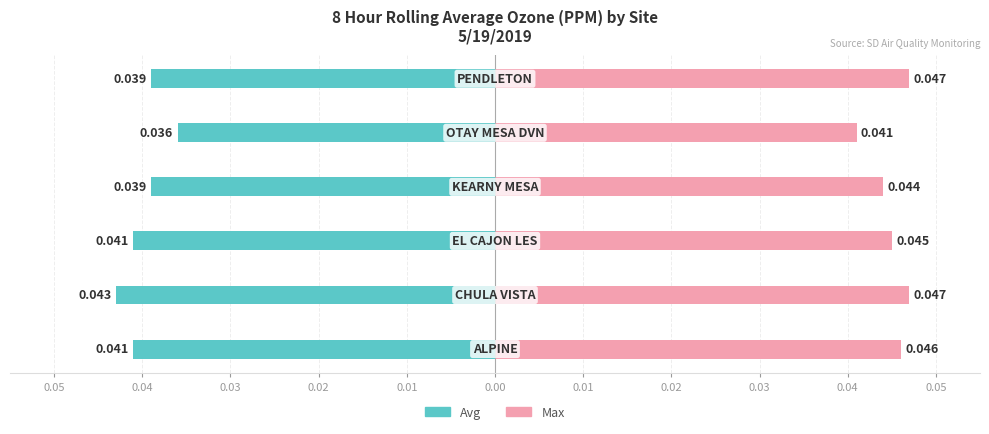

The Max series shows 0.0 at 0.04. True or false?

False